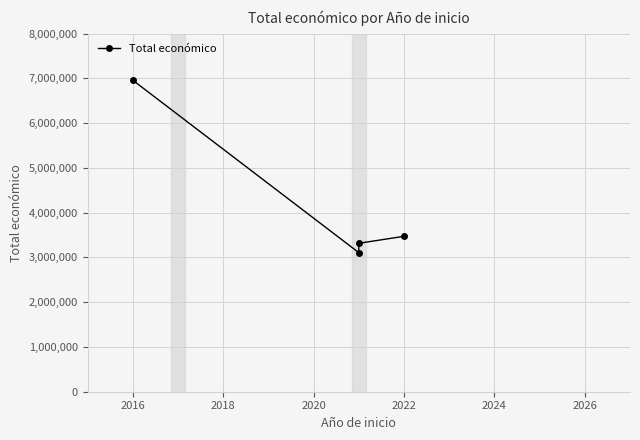

What is the sum of all values?

16856859